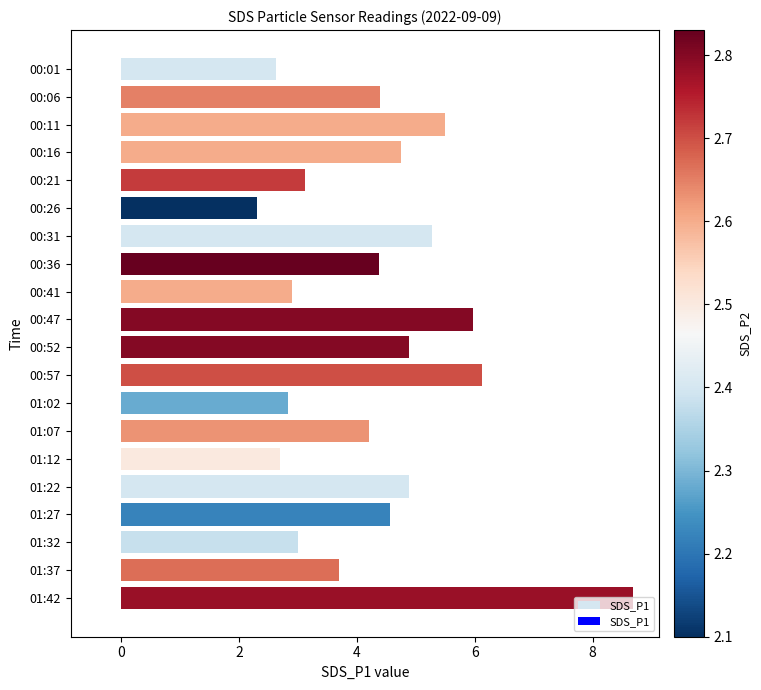

What is the ratio of the value at 01:32 to the value at 01:27?

0.7